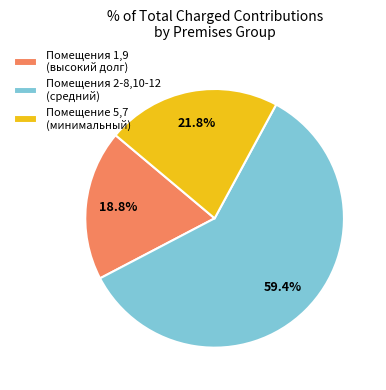

Is the sum of Помещения 2-8,10-12 (средний) and Помещения 1,9 (высокий долг) greater than half?

Yes